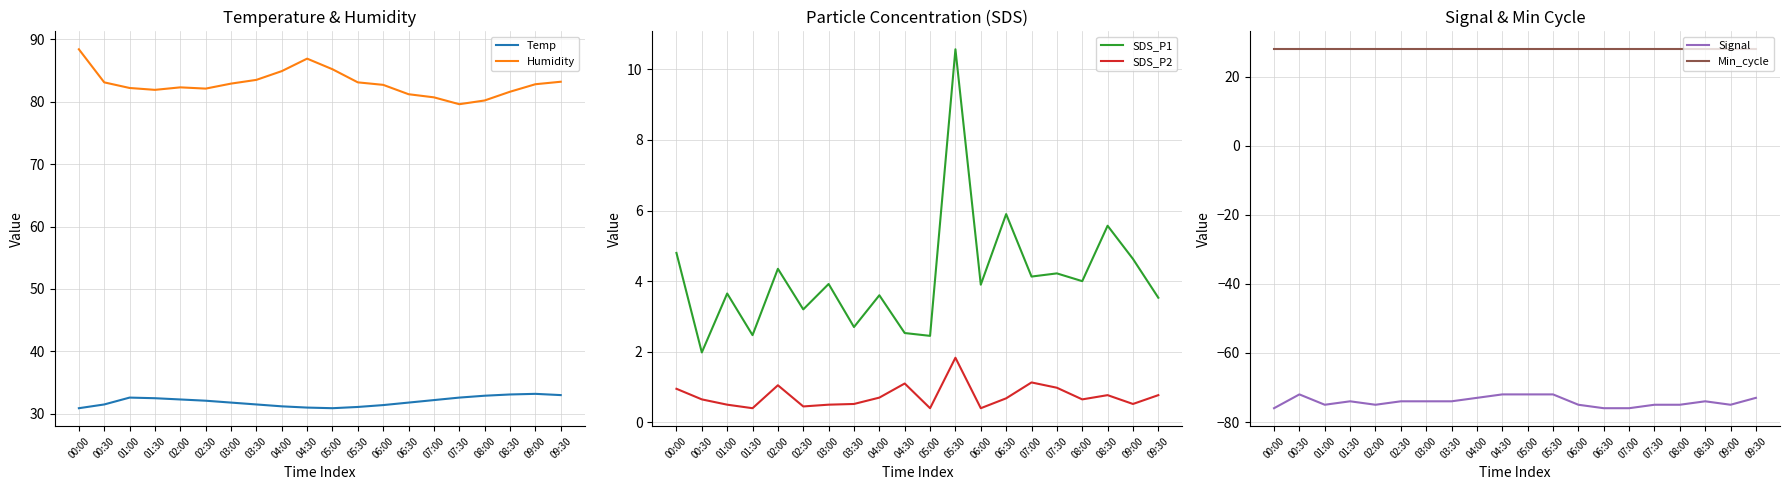

In Signal, how many points are lower than both neighbors (excluding endpoints)?

3